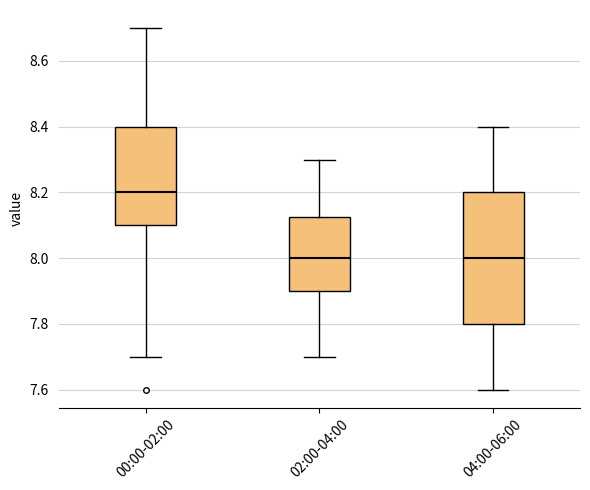

Reading left to right, transcribe this box plot: for each box, give where its median line is, the range the box spans, and where its two whiskers end, as read against the y-axis. The values are not printed on the chart, so give them approximately, as read against the axis.

00:00-02:00: median 8.20, box 8.10 to 8.40, whiskers 7.70 to 8.70
02:00-04:00: median 8.00, box 7.90 to 8.12, whiskers 7.70 to 8.30
04:00-06:00: median 8.00, box 7.80 to 8.20, whiskers 7.60 to 8.40